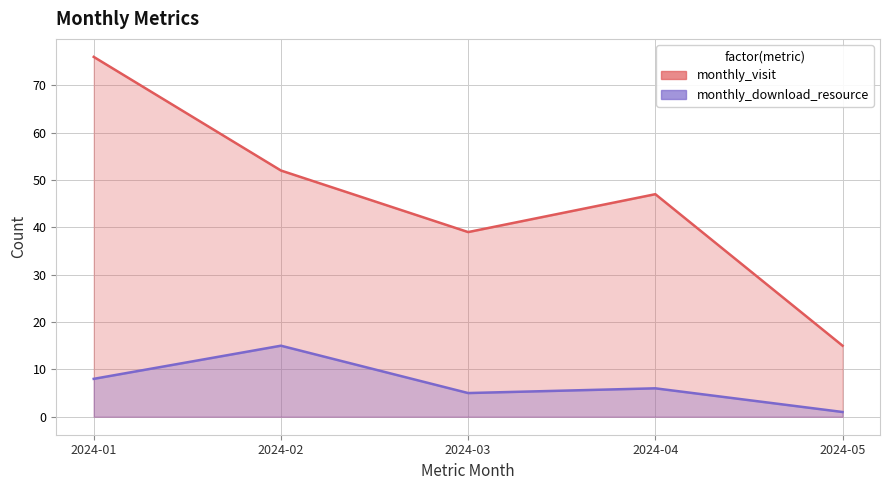

What is the smallest value displayed?

1